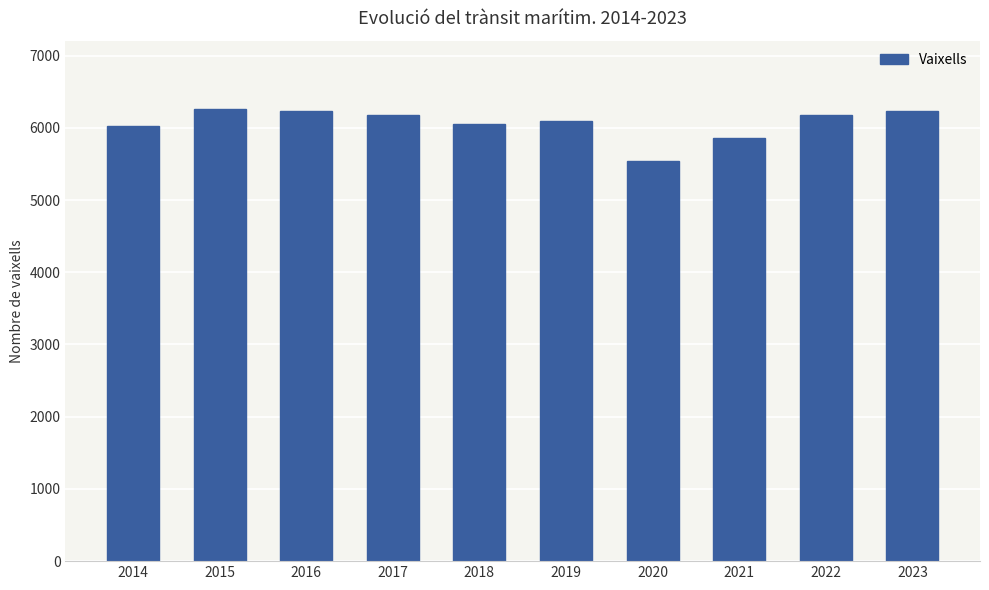

How many data points are less than 6171?

5